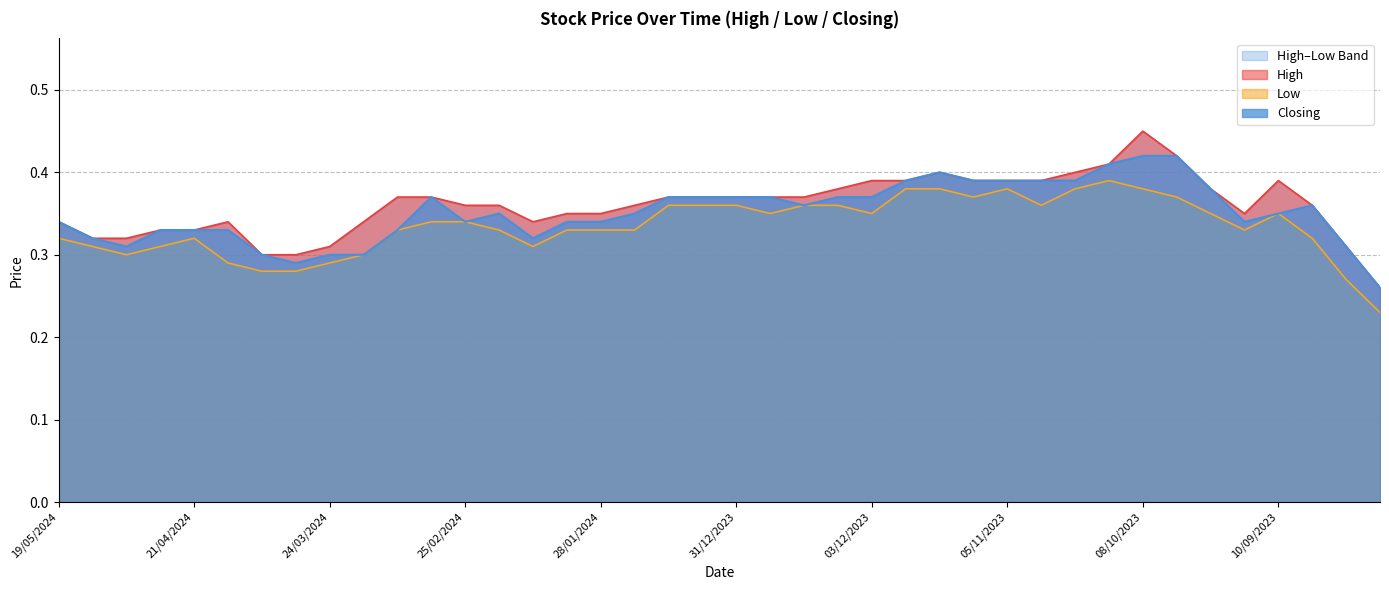

True or false: Low and Closing cross at least once.

False